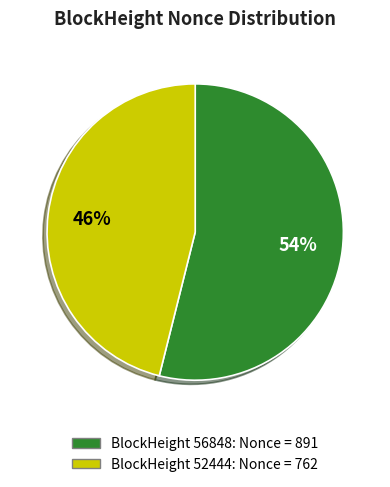

How many slices are in this pie chart?

2